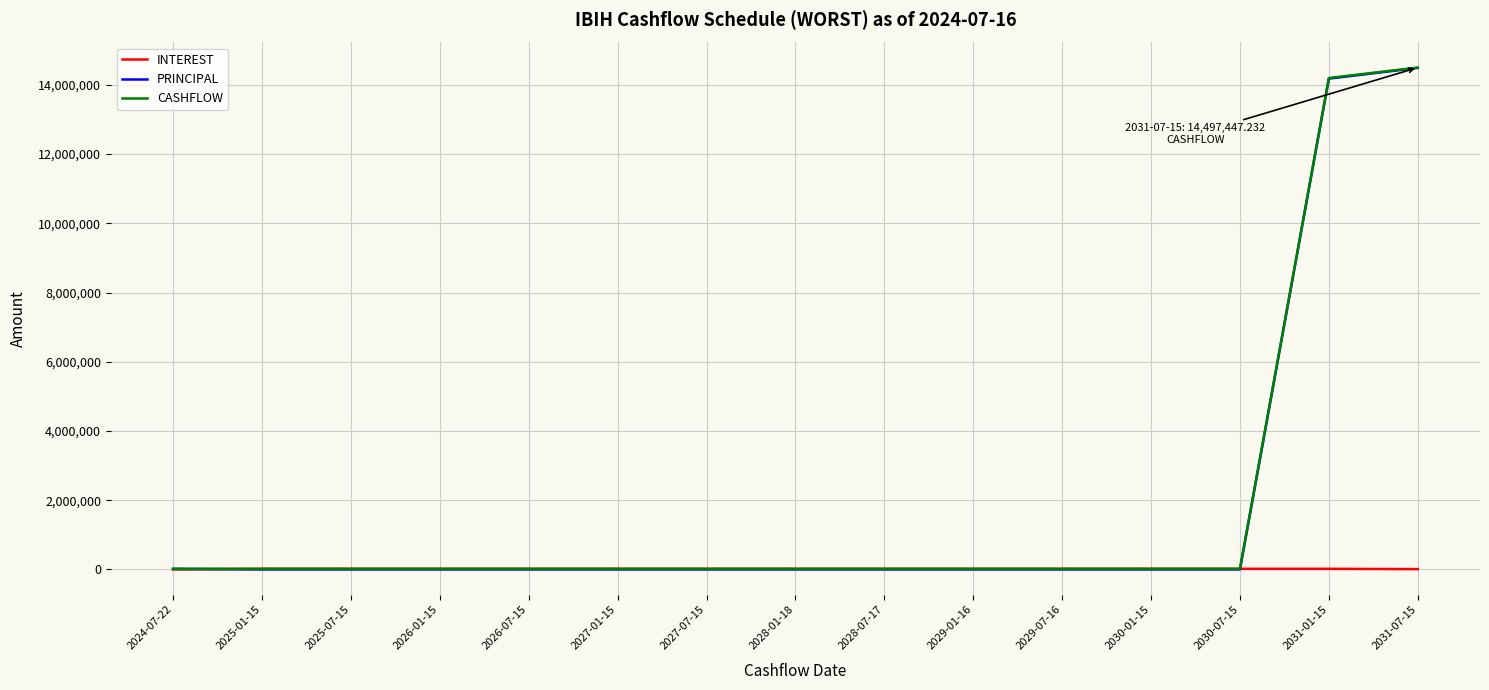

Is the value of CASHFLOW at 2028-01-18 greater than the value of PRINCIPAL at 2031-07-15?

No